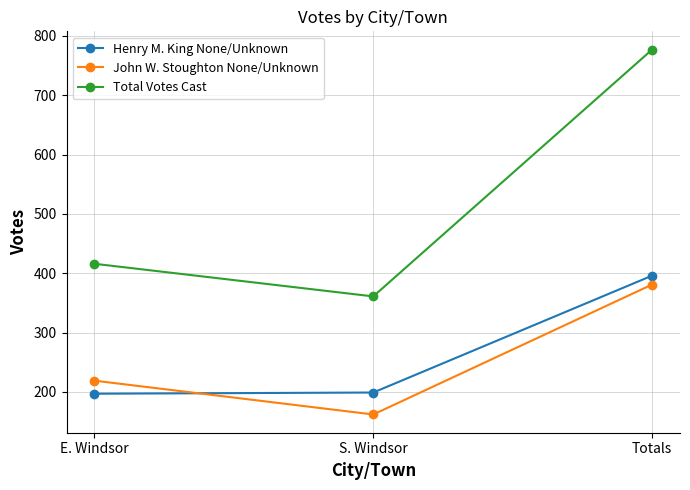

Is this an area chart (filled region under the line)?

No